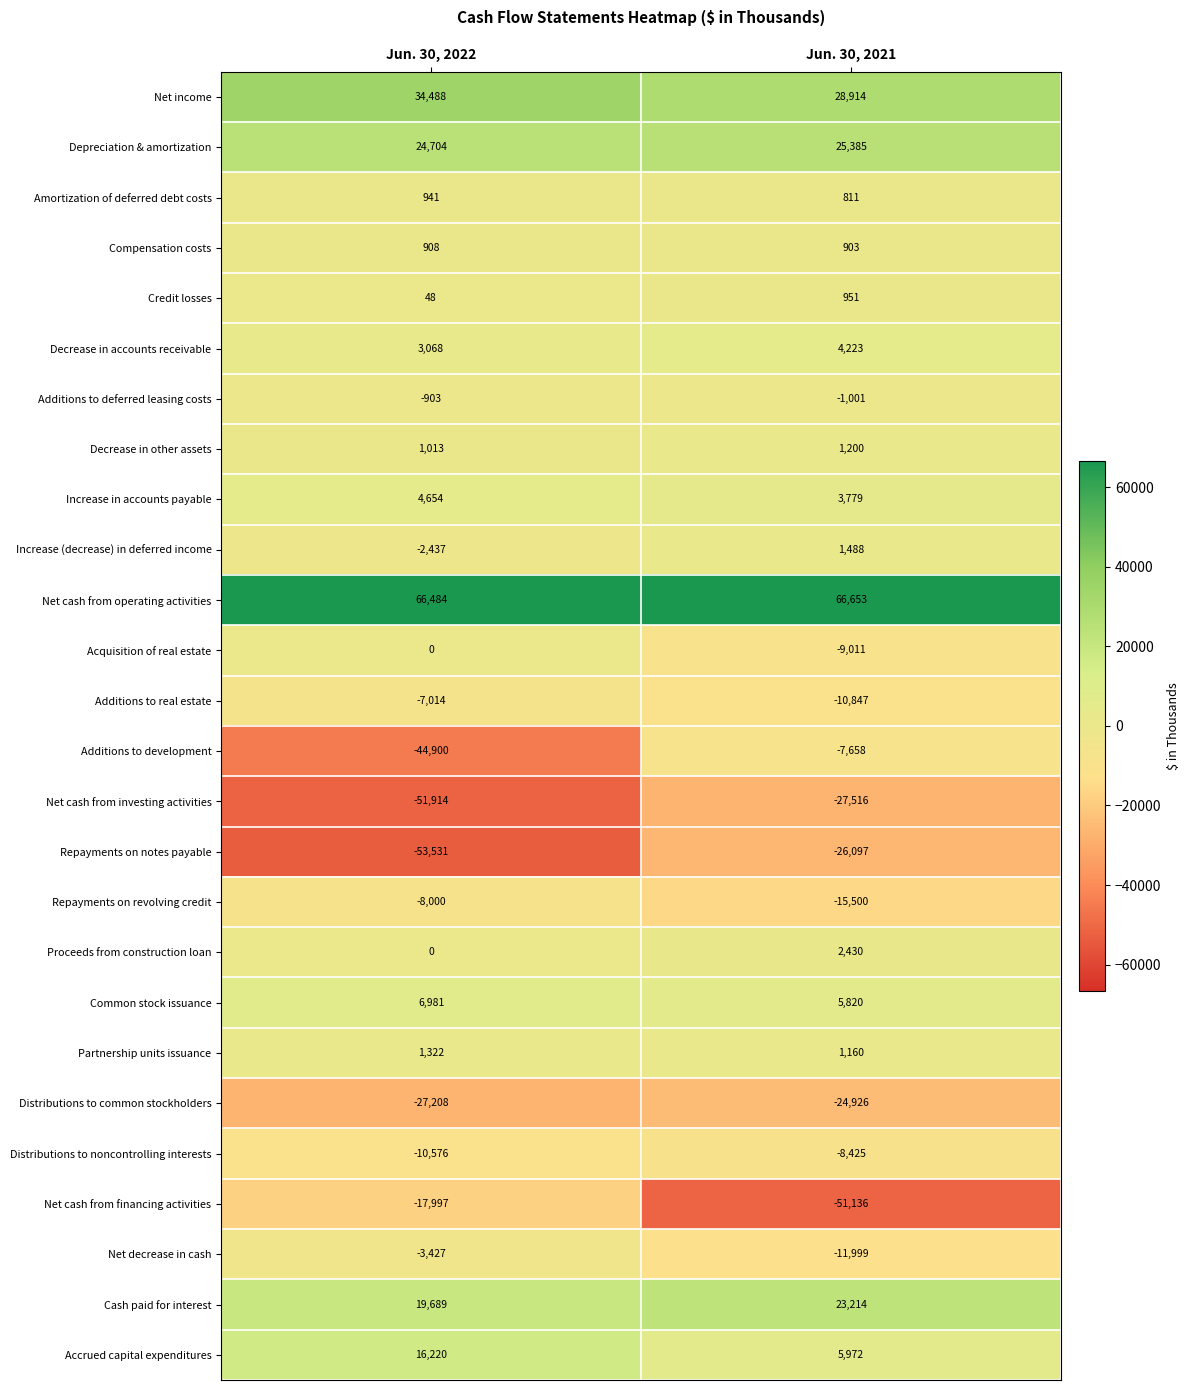

Which series has the widest spread of values?

Additions to development